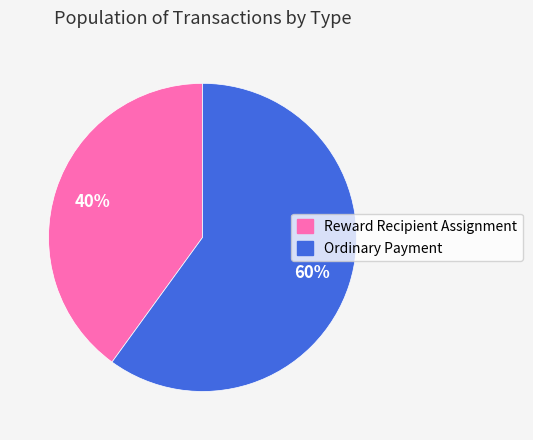

Which slice is the largest?

Ordinary Payment